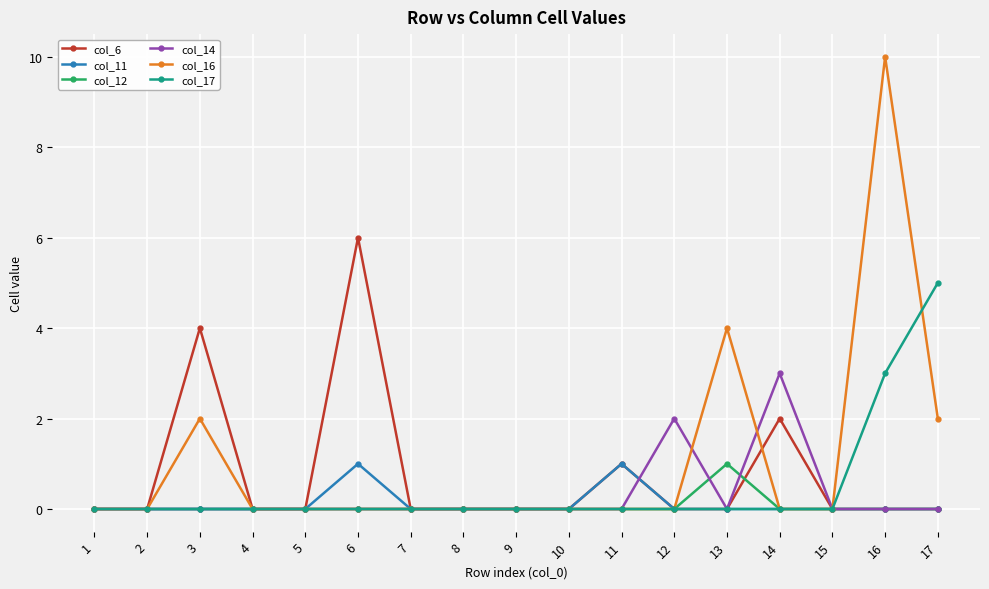

Is it true that col_12 equals 0 at 16?

True